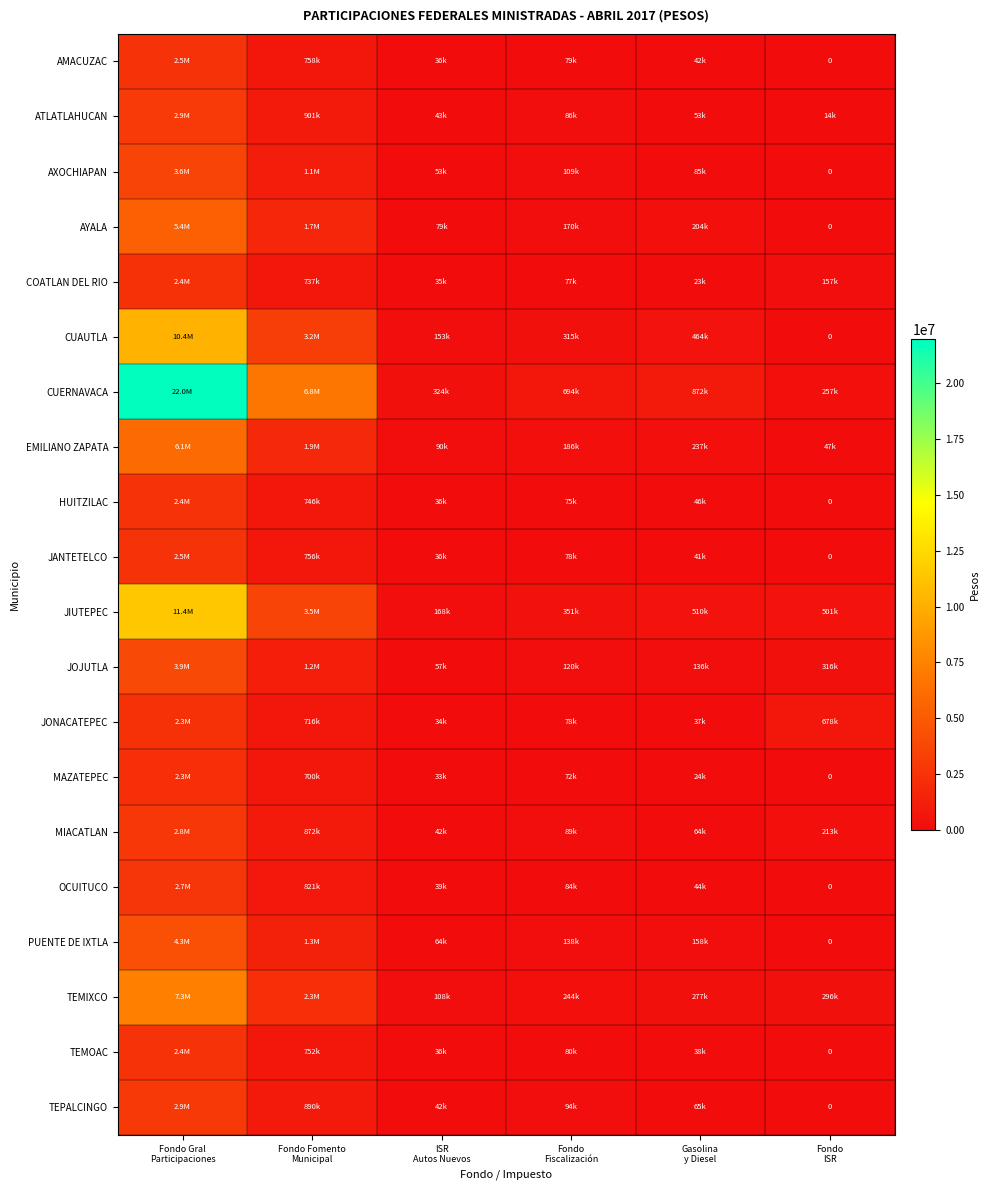

Which series changed the most between Fondo Fomento Municipal and Fondo ISR?

CUERNAVACA